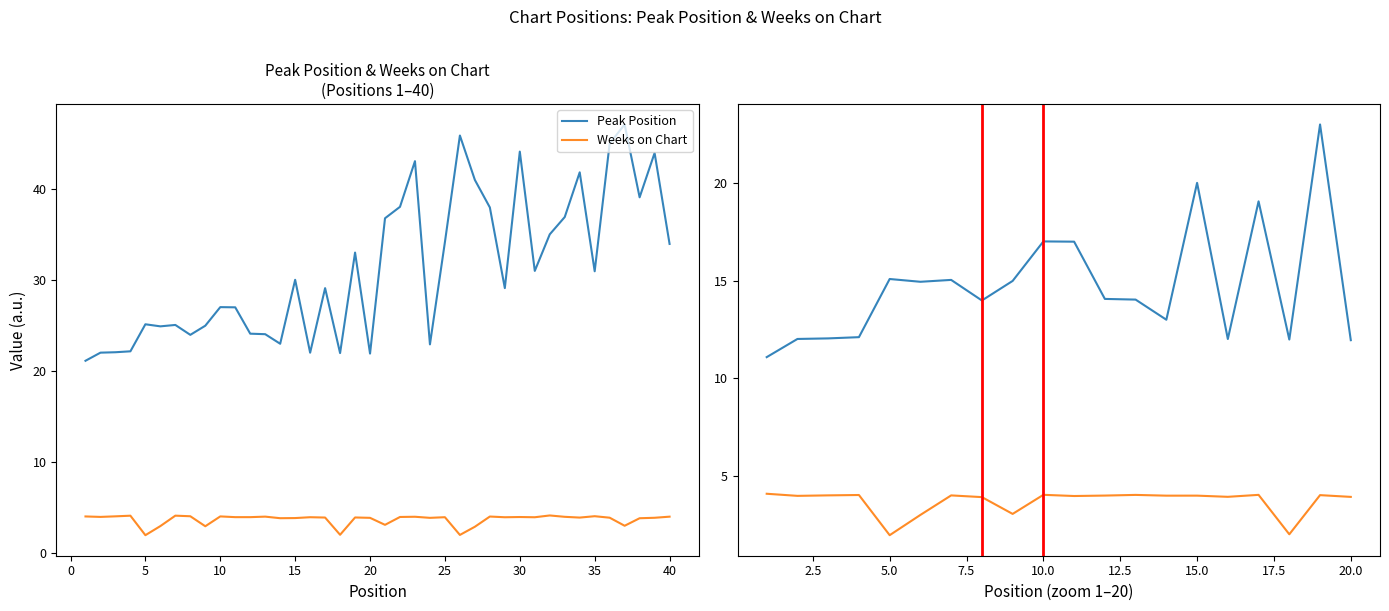

True or false: Weeks on Chart and Peak Position cross at least once.

False